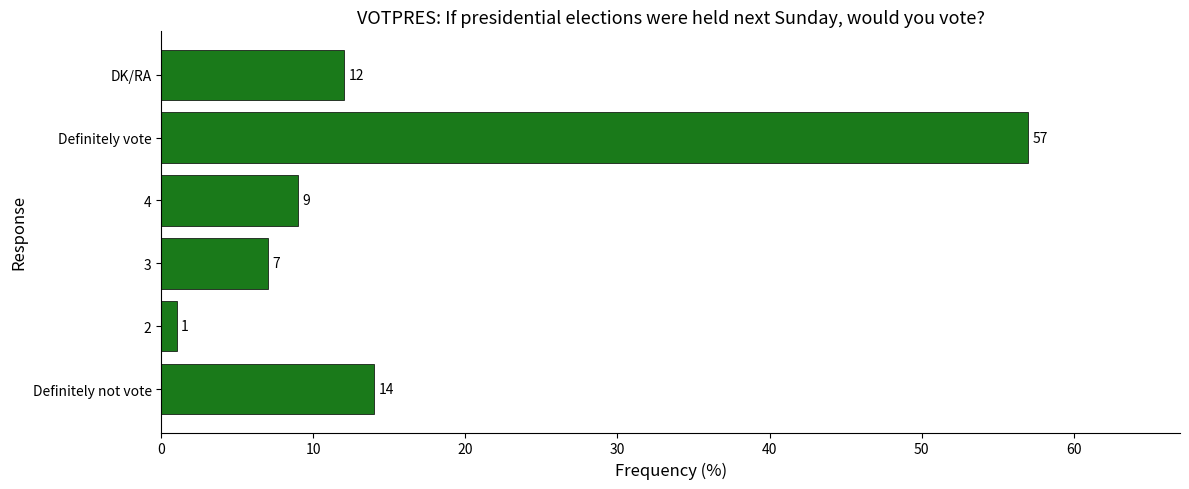

What is the average value?

17